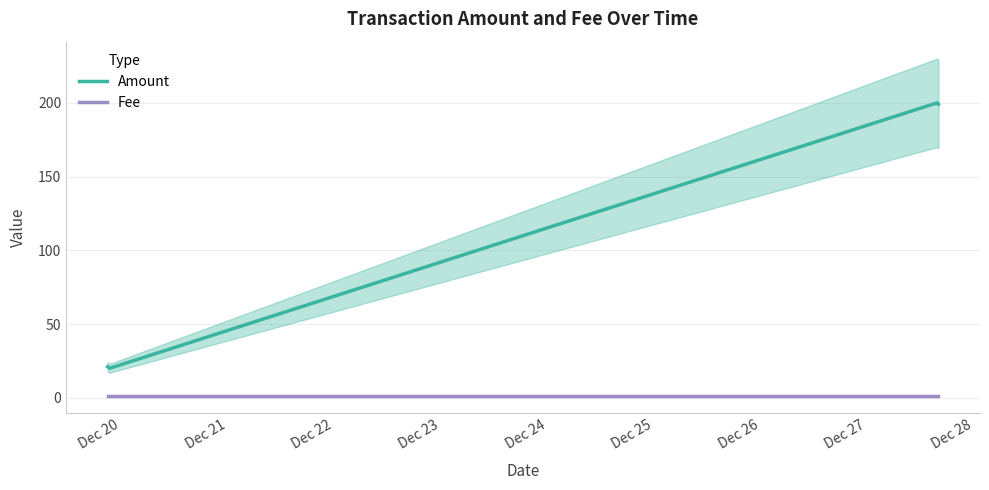

True or false: Fee and Amount intersect in this chart.

False